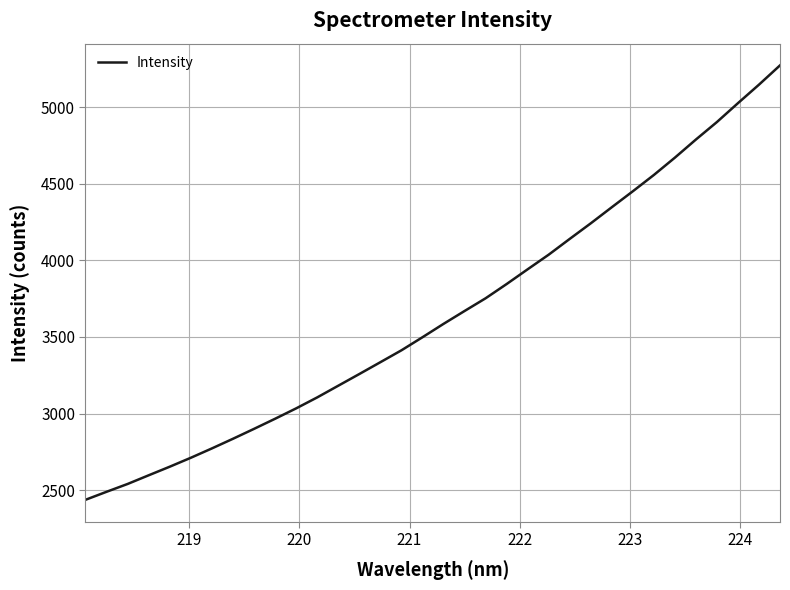

What is the greatest value displayed?

5271.5